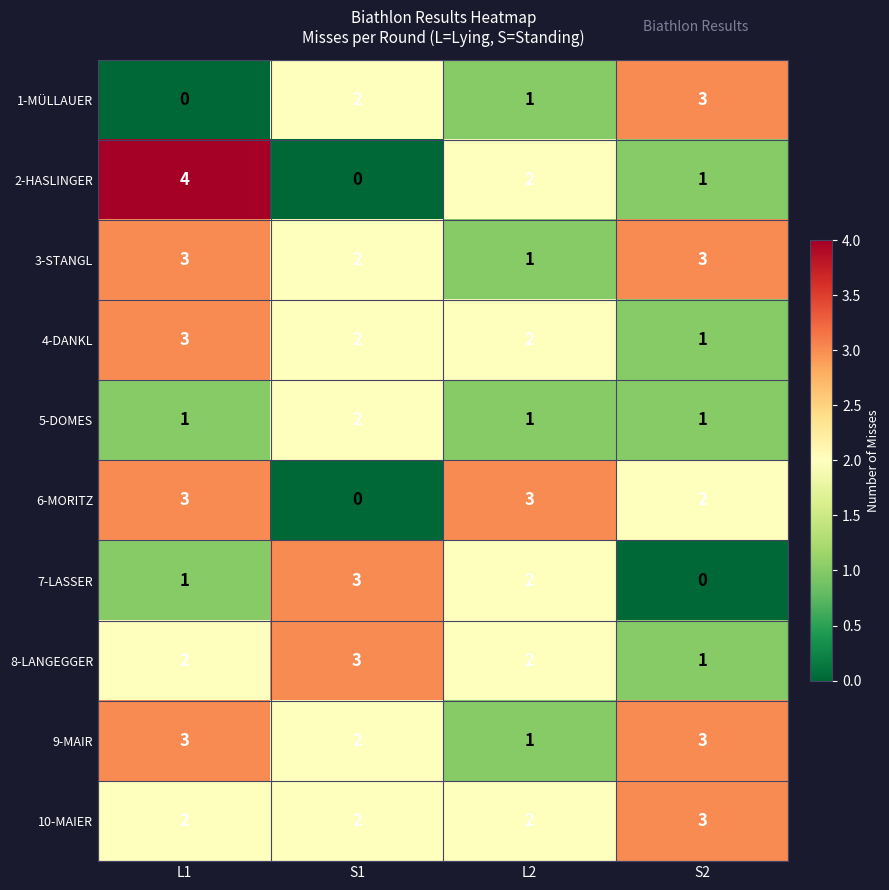

At which category does the chart reach its peak across all series?

L1